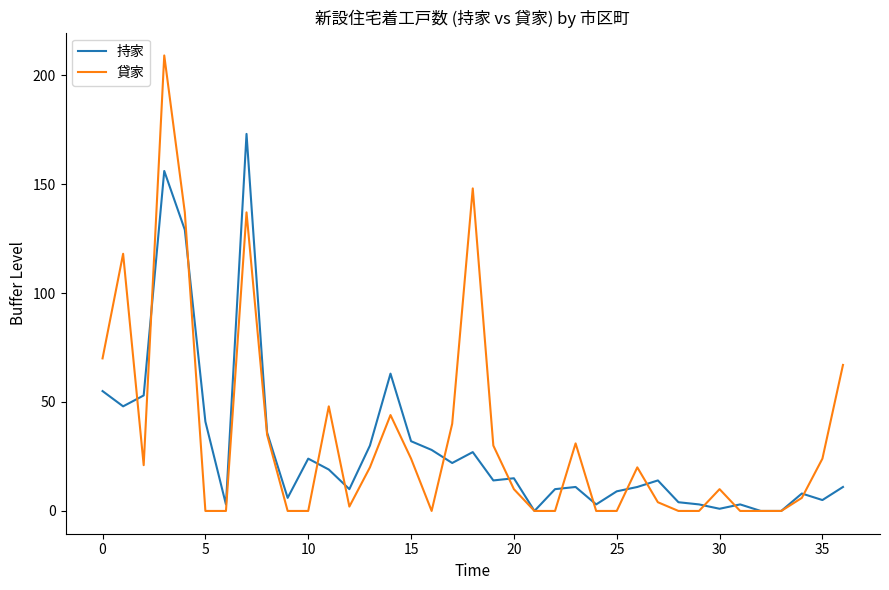

List the series in order of their peak value, highest first.

貸家, 持家